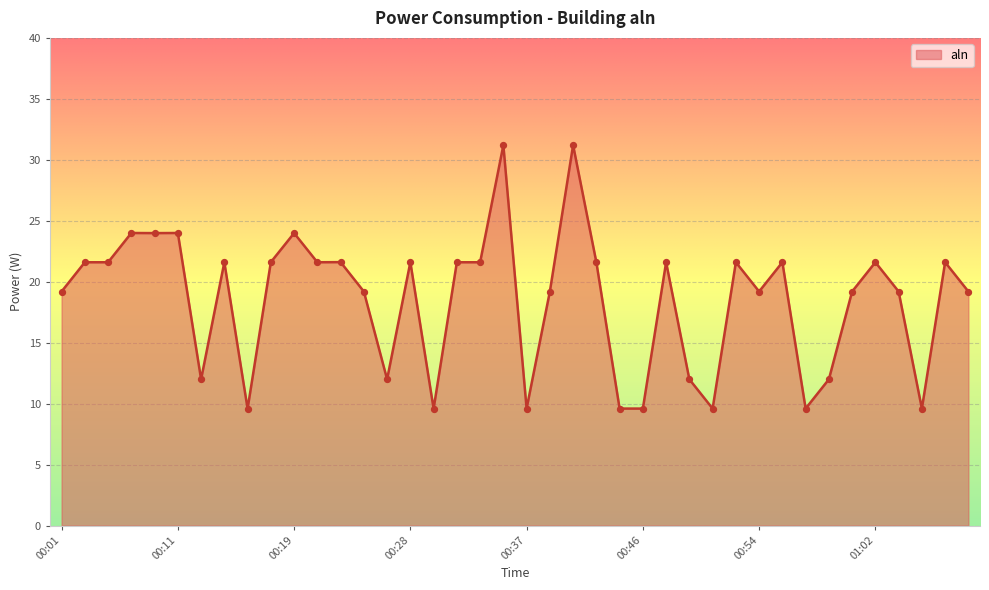

What is the greatest value displayed?

31.2